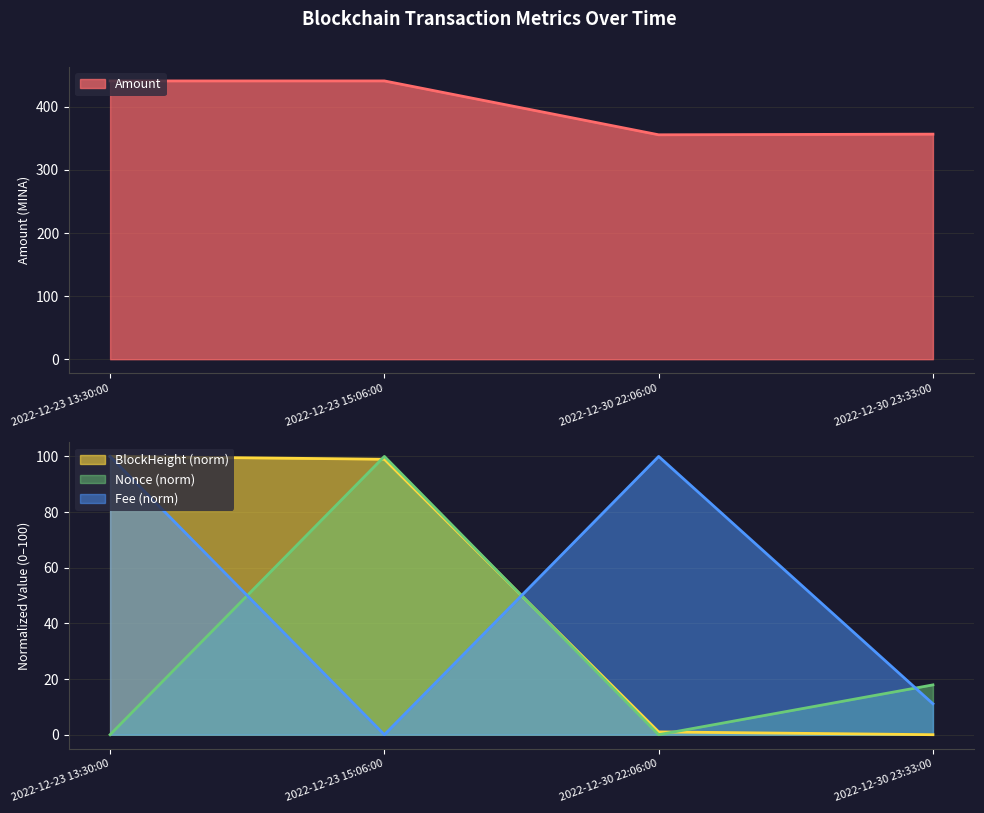

What is the total value across all series at 2022-12-23 13:30:00?

641.1